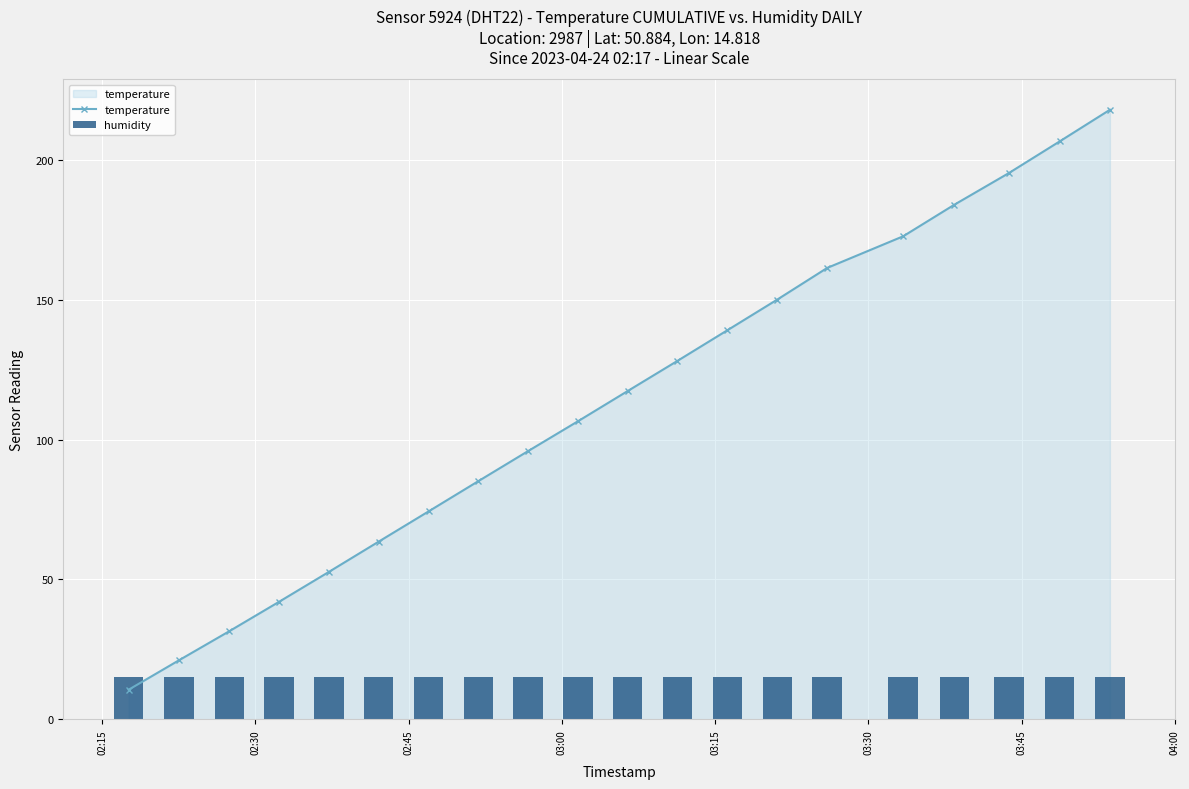

What is the value of the temperature point at the 2nd from the left?

21.1